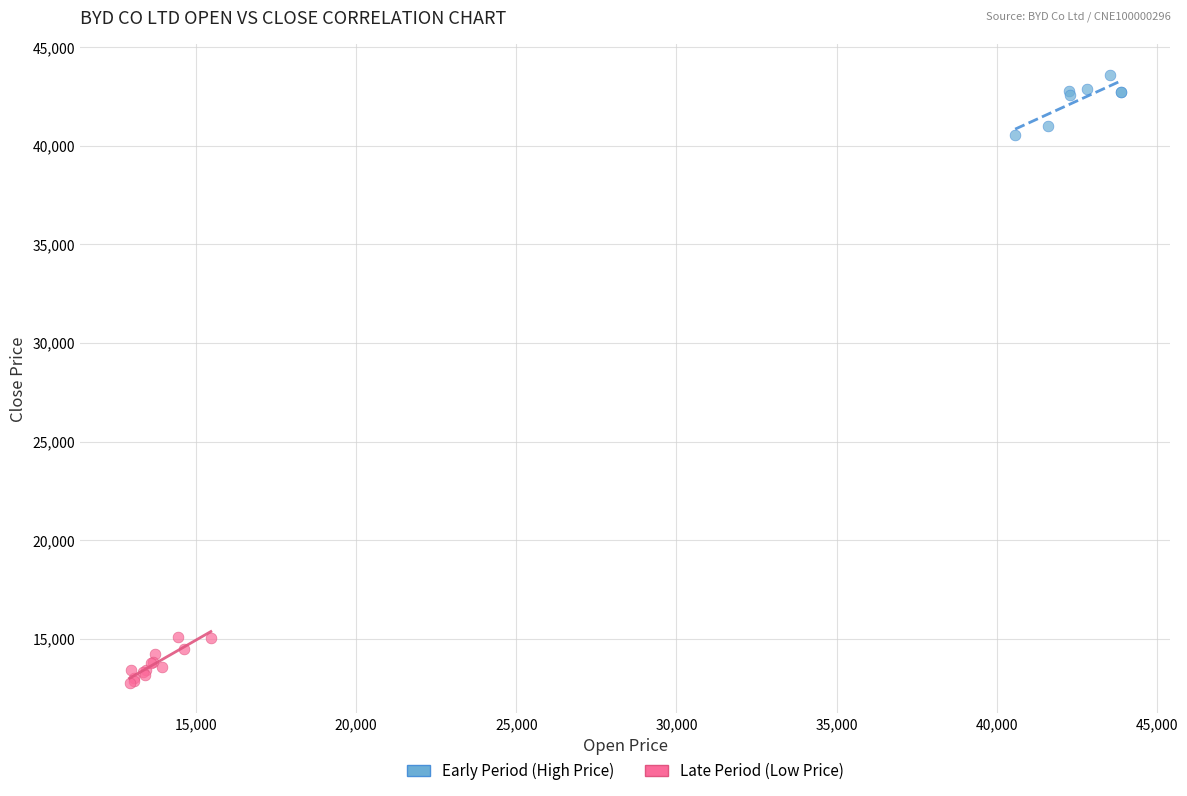

Which series contains the highest Y value?

Early Period (High Price)